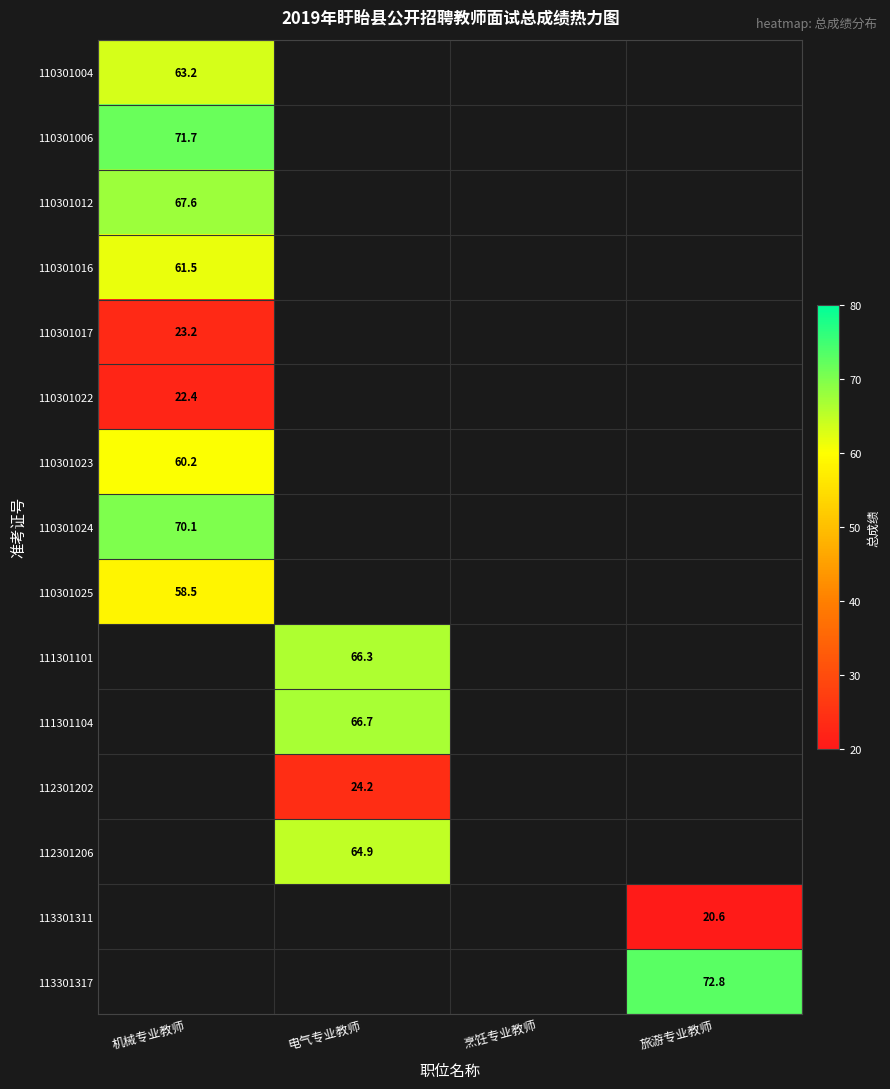

The value of 112301202 at 电气专业教师 is 24.2. True or false?

True